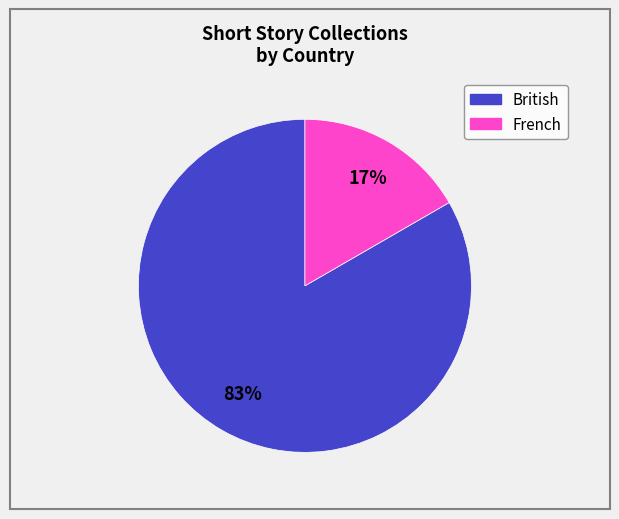

Is the sum of British and French greater than half?

Yes